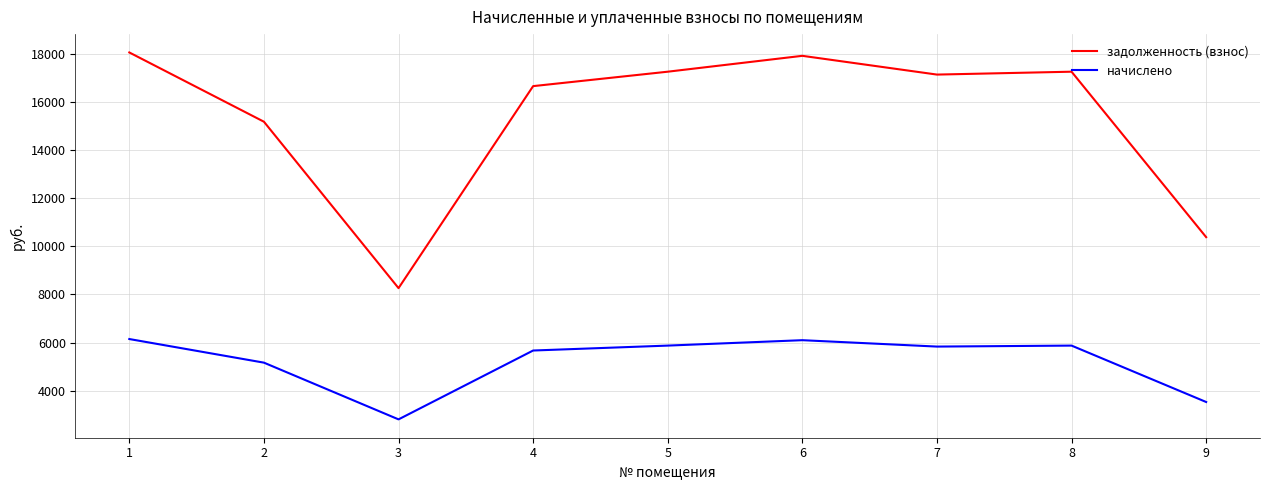

Where is the first local maximum for задолженность (взнос)?

6